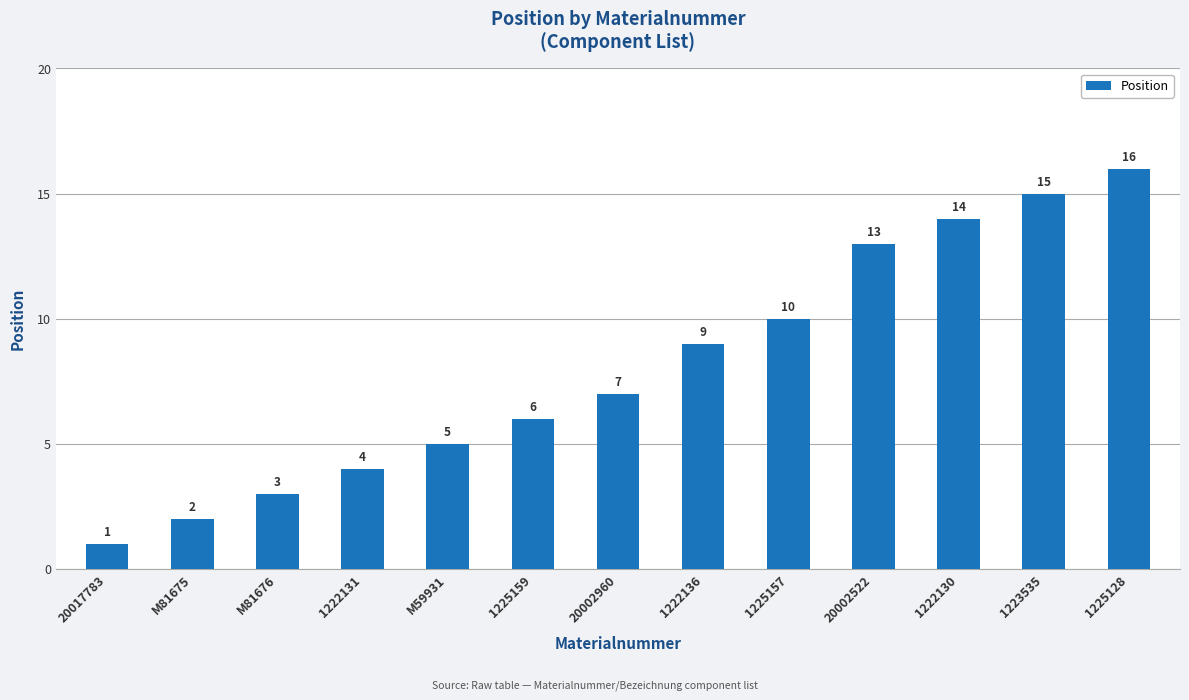

List the labels in order of value, largest first.

1225128, 1223535, 1222130, 20002522, 1225157, 1222136, 20002960, 1225159, M59931, 1222131, M81676, M81675, 20017783